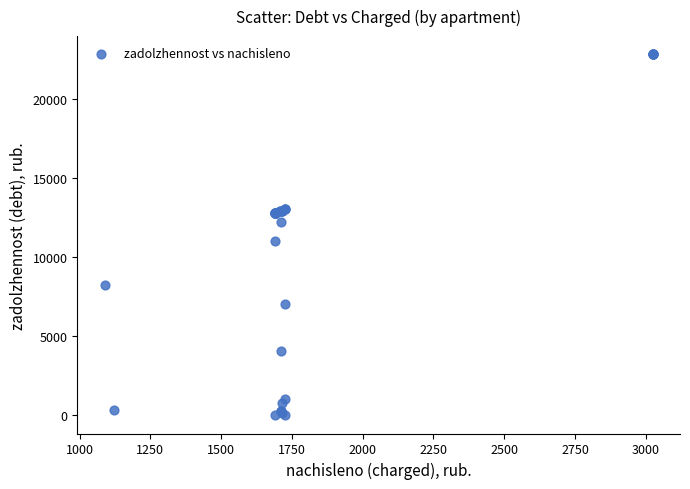

What Y value in the scatter plot is closest to 11414?

11048.0